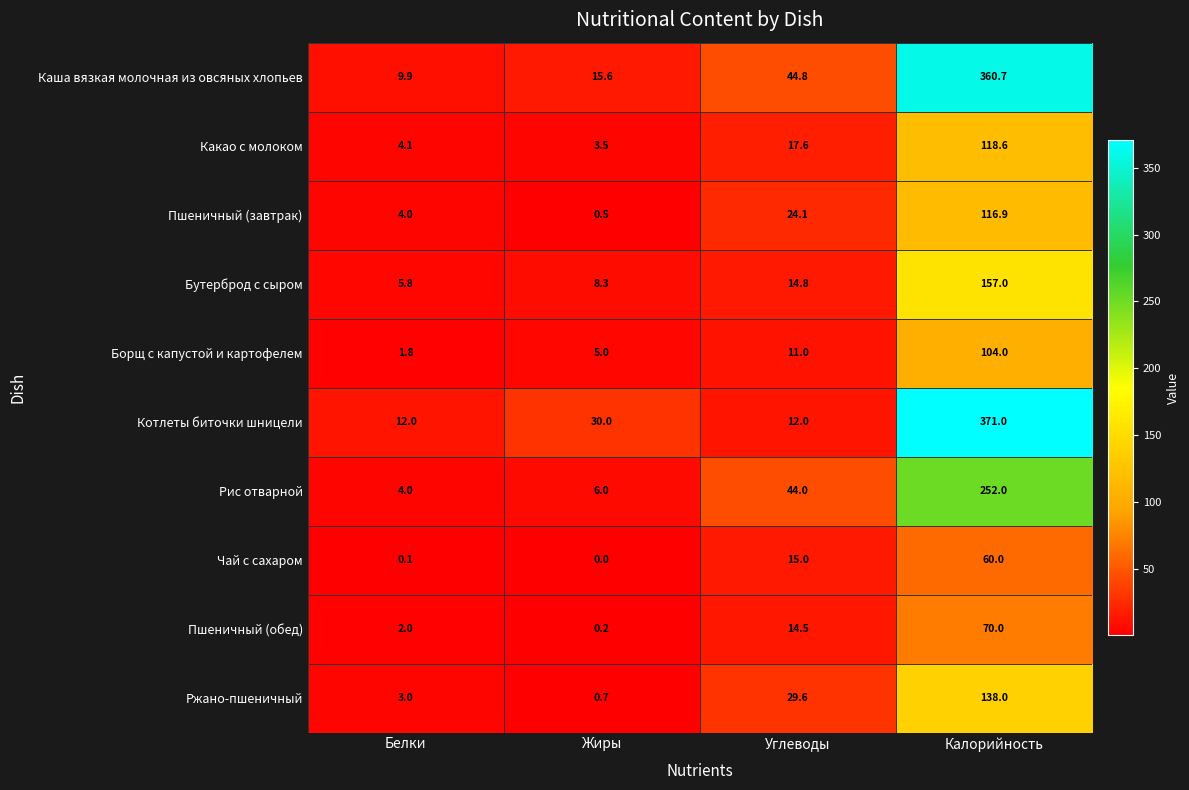

How many data points does each series have?

4